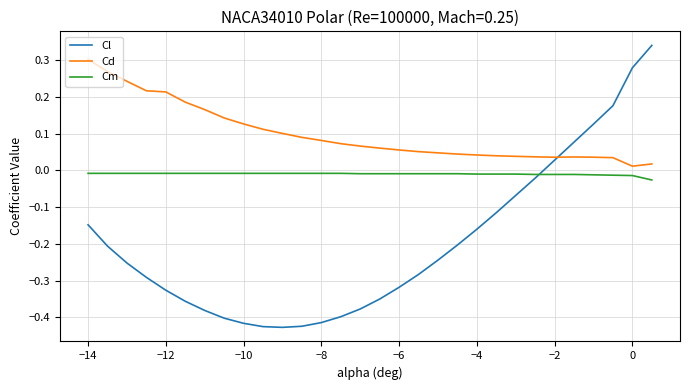

Which series has the largest total across all categories?

Cd